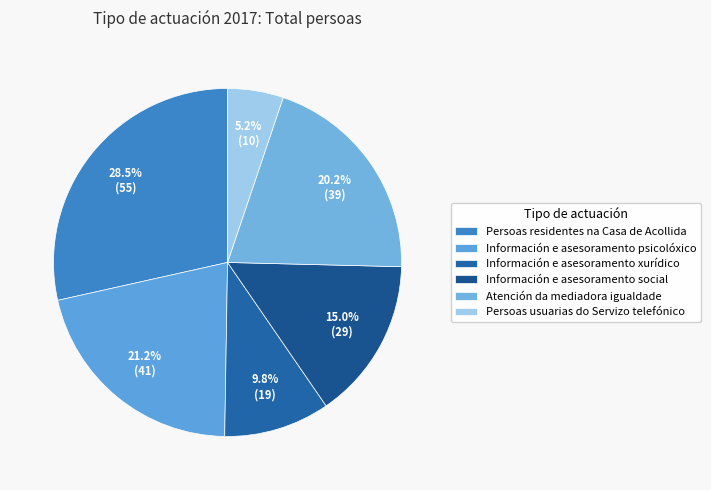

What is the largest slice in the pie chart?

Persoas residentes na Casa de Acollida